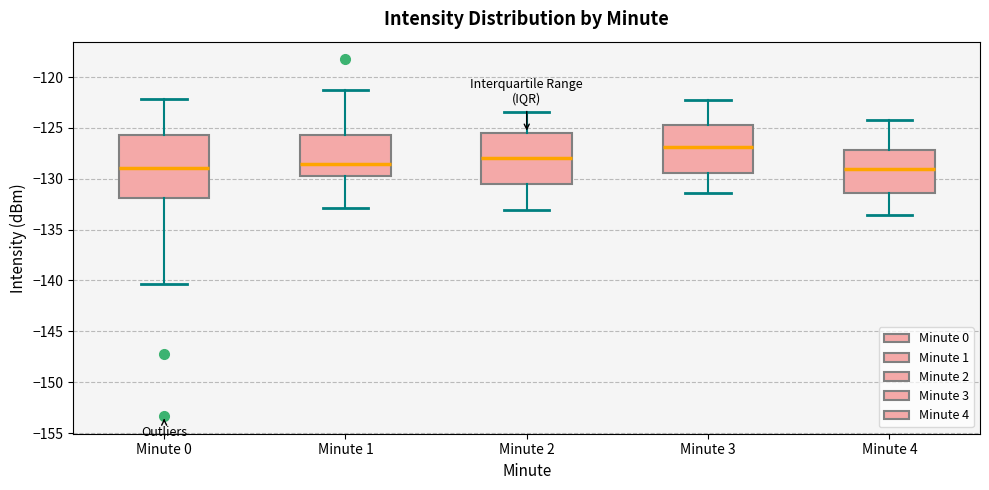

Where does the upper whisker of the box for Minute 1 end on the y-axis? The values are not printed on the chart, so give them approximately, as read against the axis.

-121.5